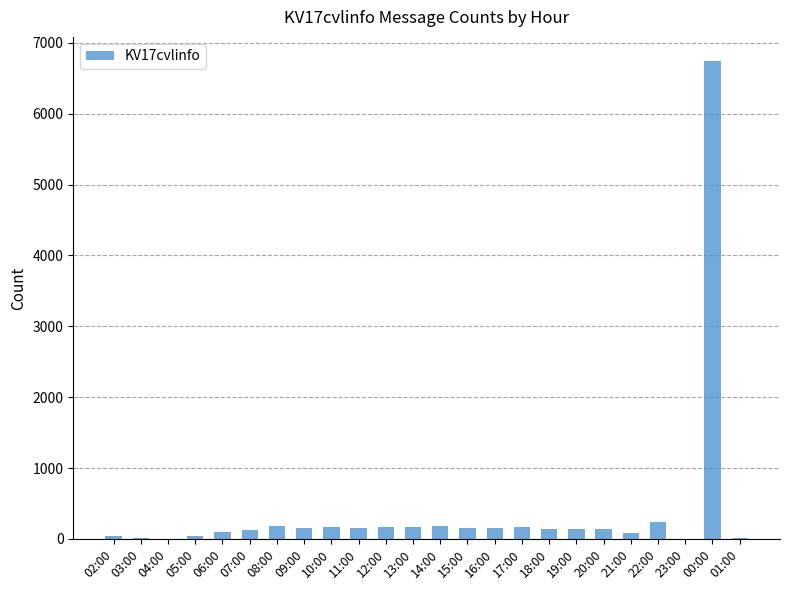

True or false: the data shows 159 at 15:00.

True